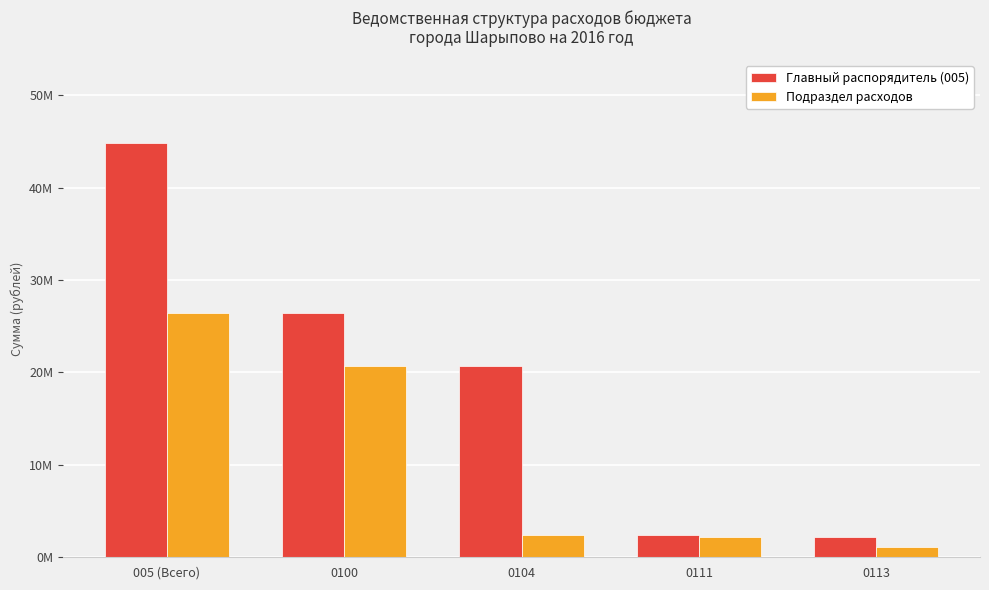

At which label does Подраздел расходов reach its peak?

005 (Всего)